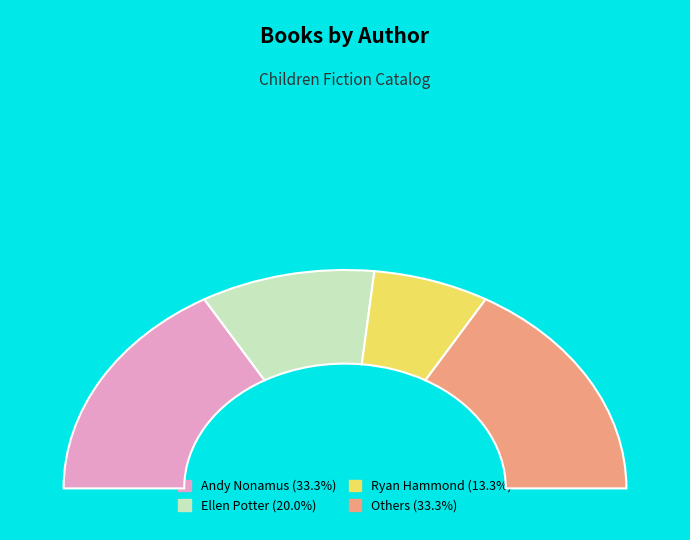

What is the largest slice in the pie chart?

Andy Nonamus (202033087)